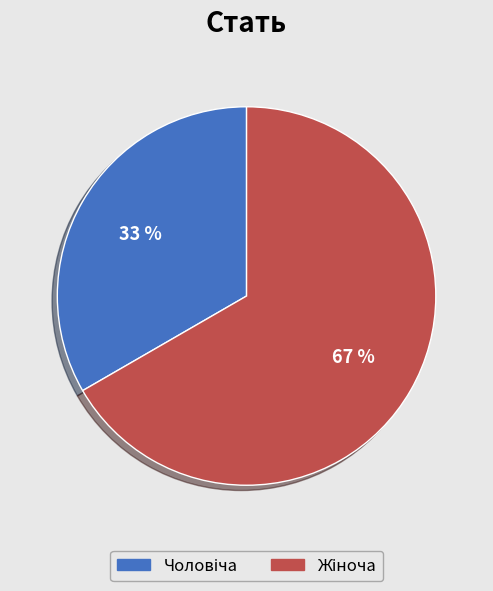

Is there a majority slice in this chart?

Yes